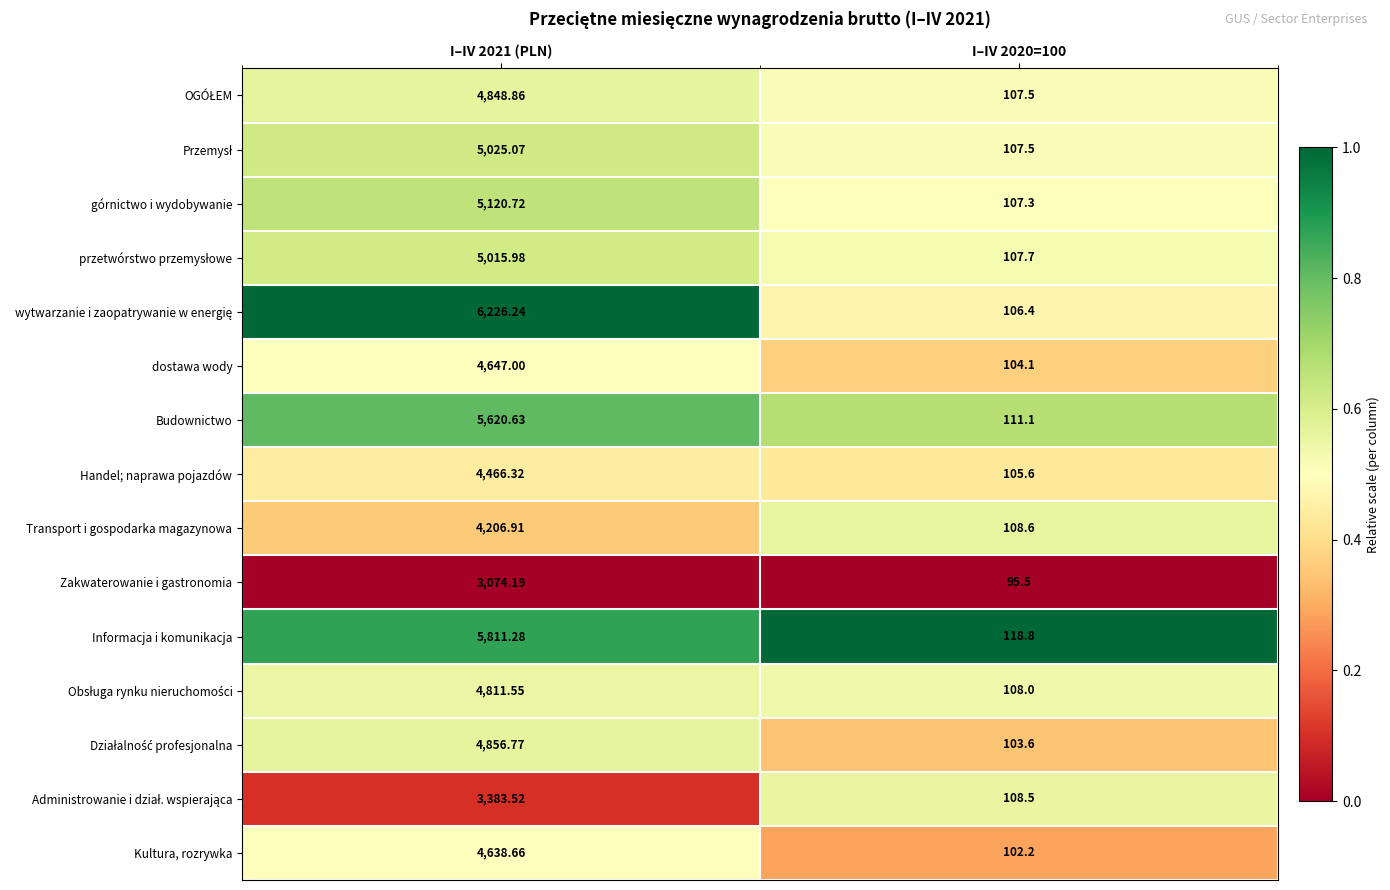

At which category is the sum across all series the highest?

I–IV 2021 (PLN)